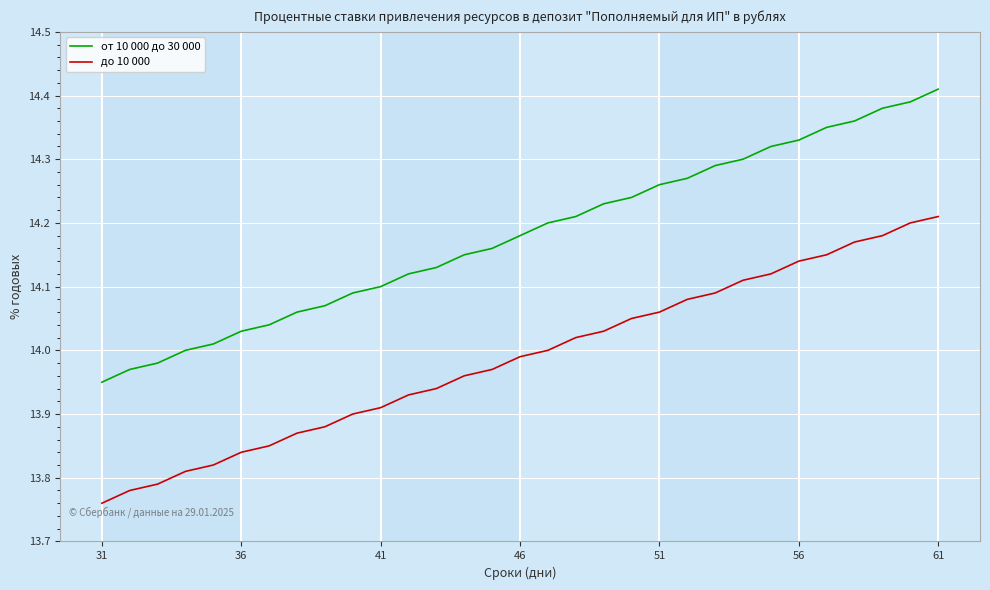

Rank the series by their maximum value, from highest to lowest.

от 10 000 до 30 000, до 10 000